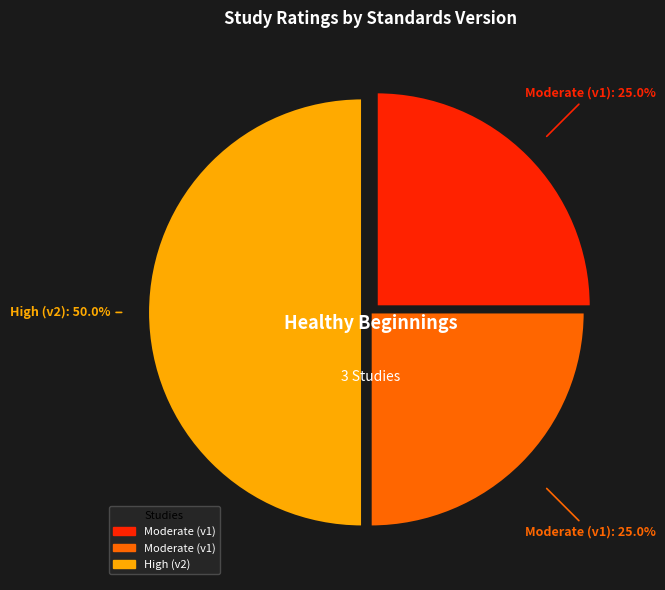

Count the number of slices in the pie.

3